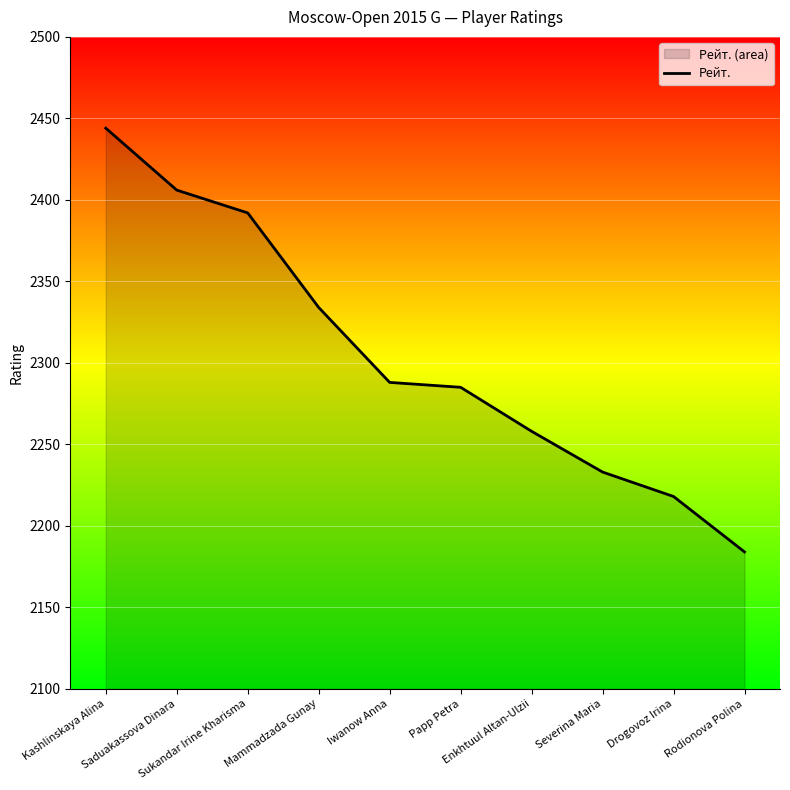

True or false: the data has more than 2 interior local peaks.

False